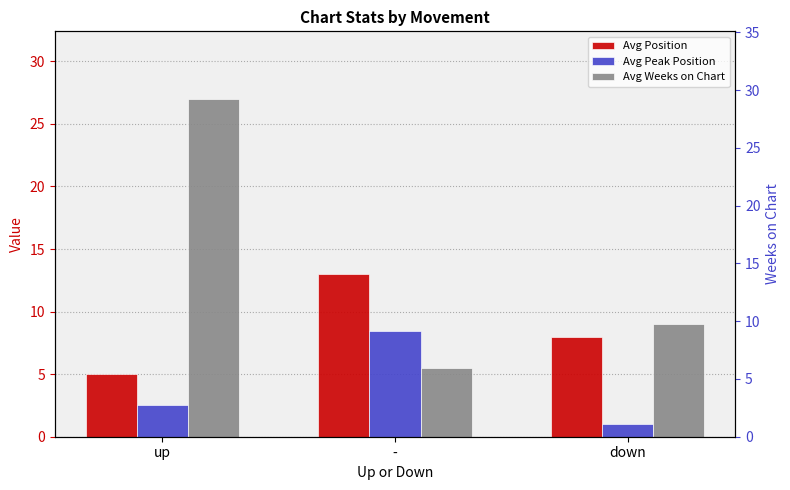

Reading left to right, transcribe all the data shown in this chart.

Avg Position: up=5.0	-=13.0	down=8.0
Avg Peak Position: up=2.5	-=8.5	down=1.0
Avg Weeks on Chart: up=27.0	-=5.5	down=9.0